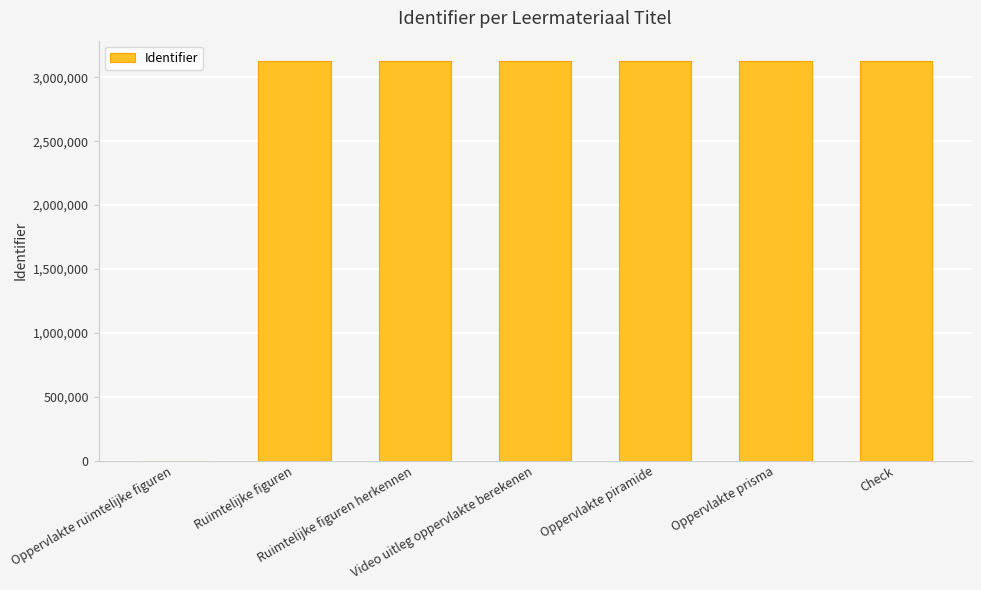

True or false: the data shows 3130660 at Ruimtelijke figuren herkennen.

True